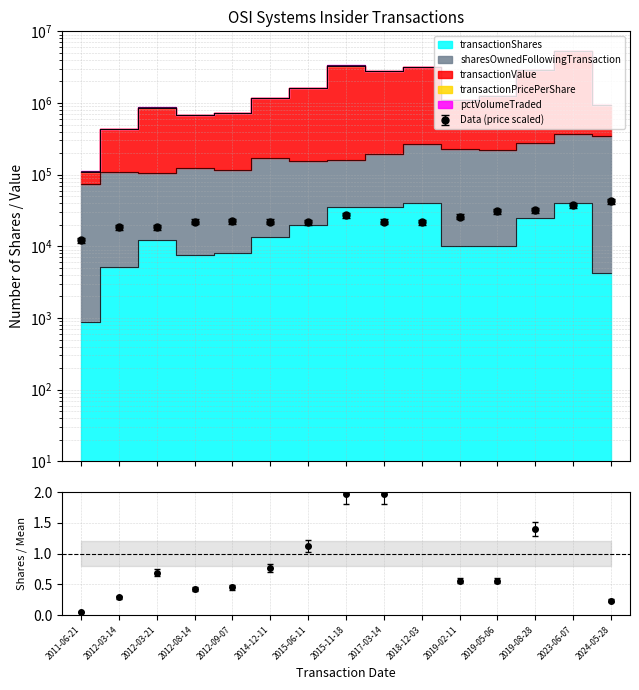

Which series has the largest total across all categories?

transactionValue